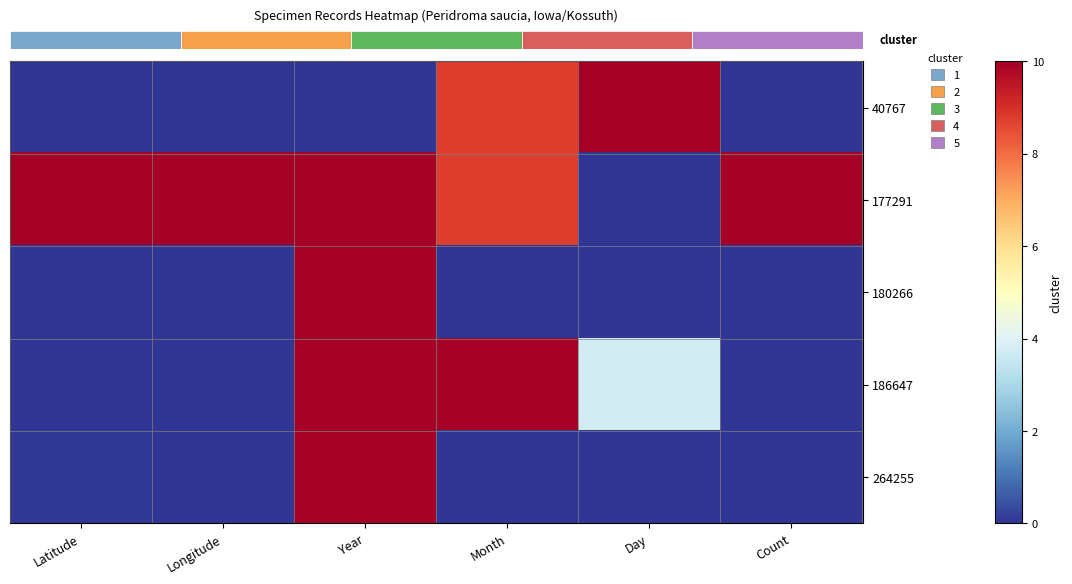

At how many categories does at least one series exceed 0?

6